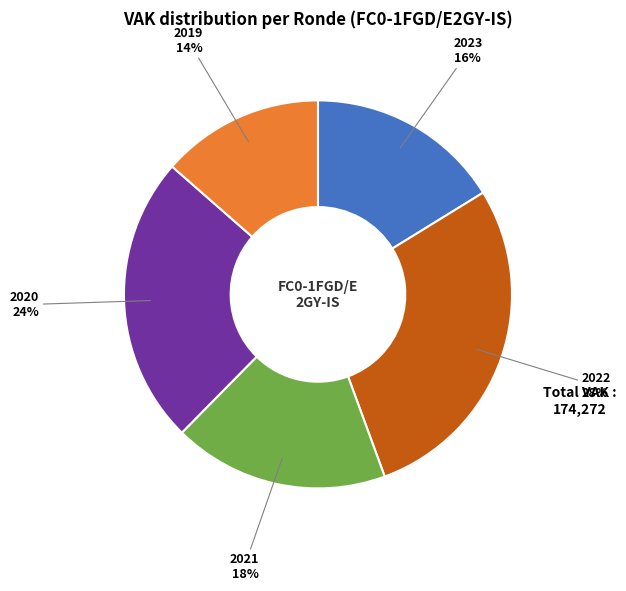

To the nearest percent, what is the average slice percentage?

20%